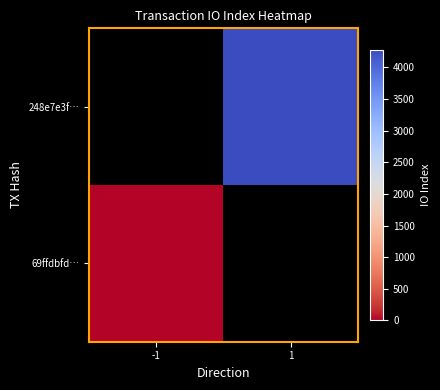

Reading right to left, what are all the values shown in this chart?

248e7e3f…: 1=4280	-1=0
69ffdbfd…: 1=0	-1=6